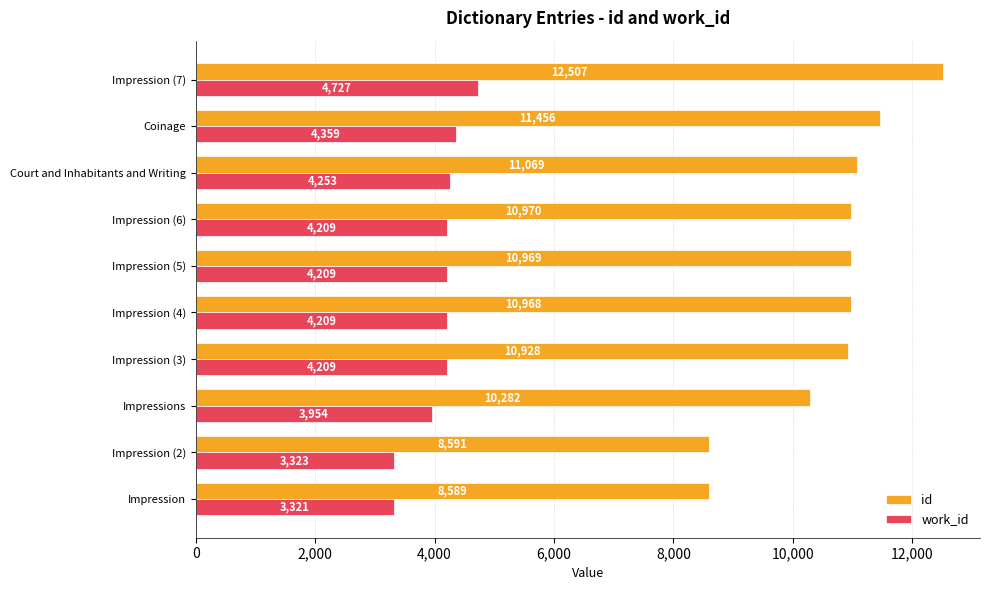

At which category is the sum across all series the highest?

Impression (7)